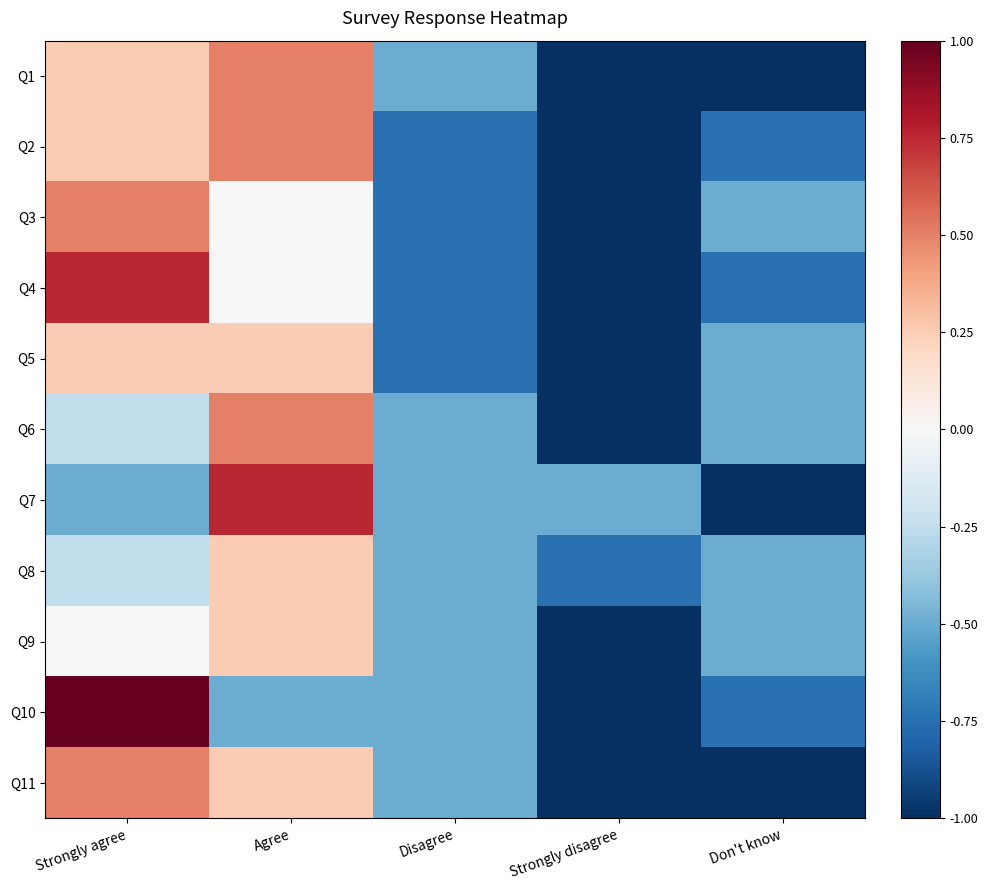

Count the number of categories in the chart.

5